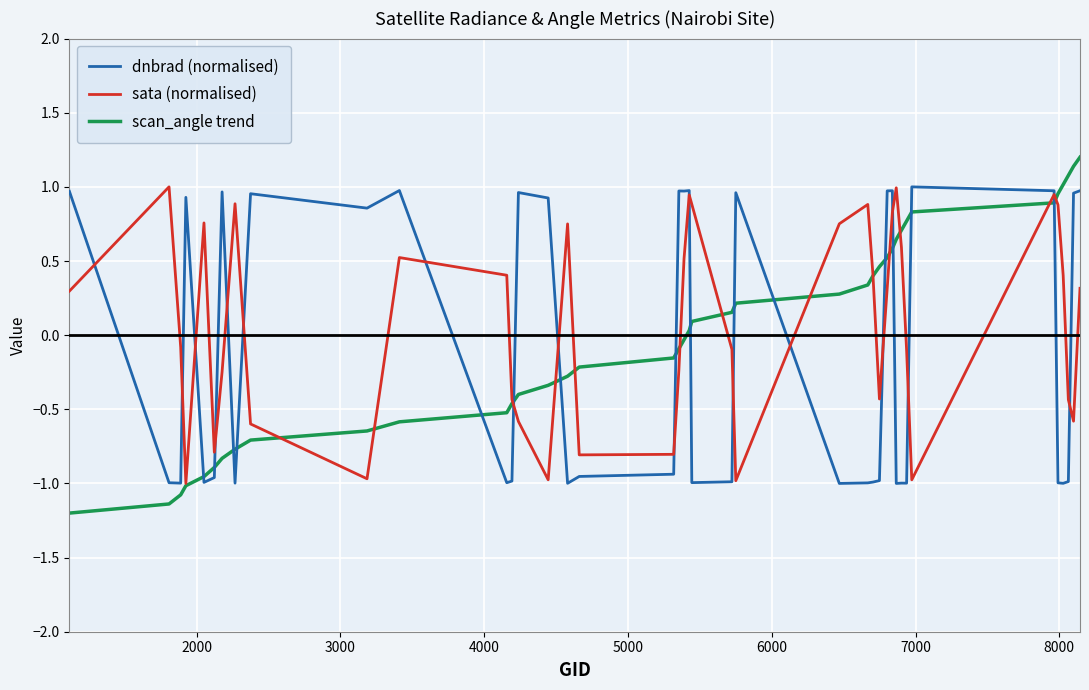

Which series has the widest spread of values?

scan_angle trend